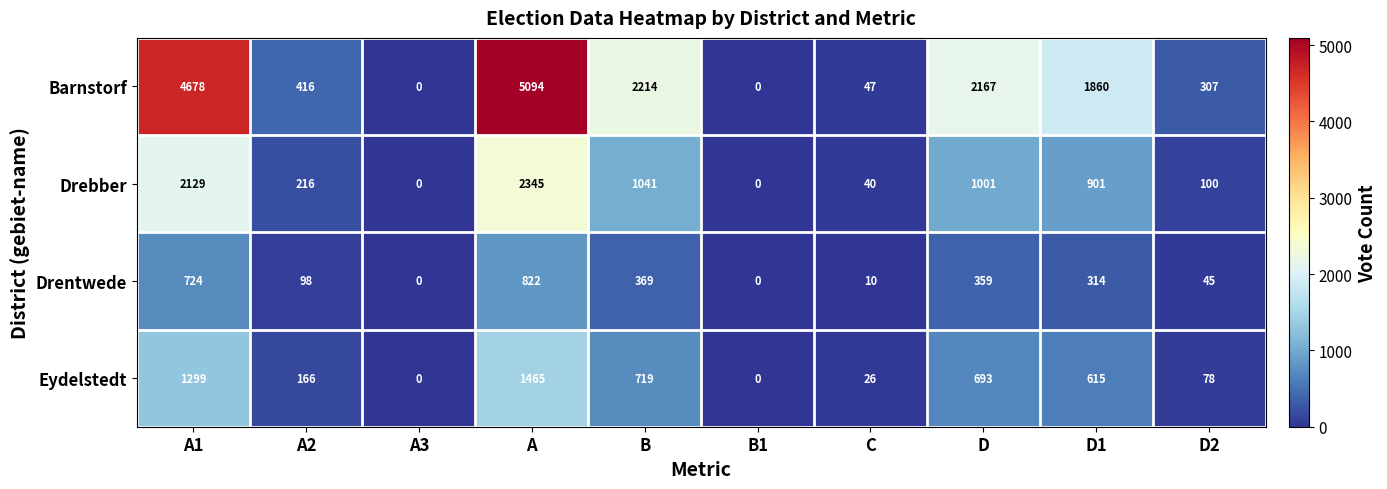

How many data points does each series have?

10